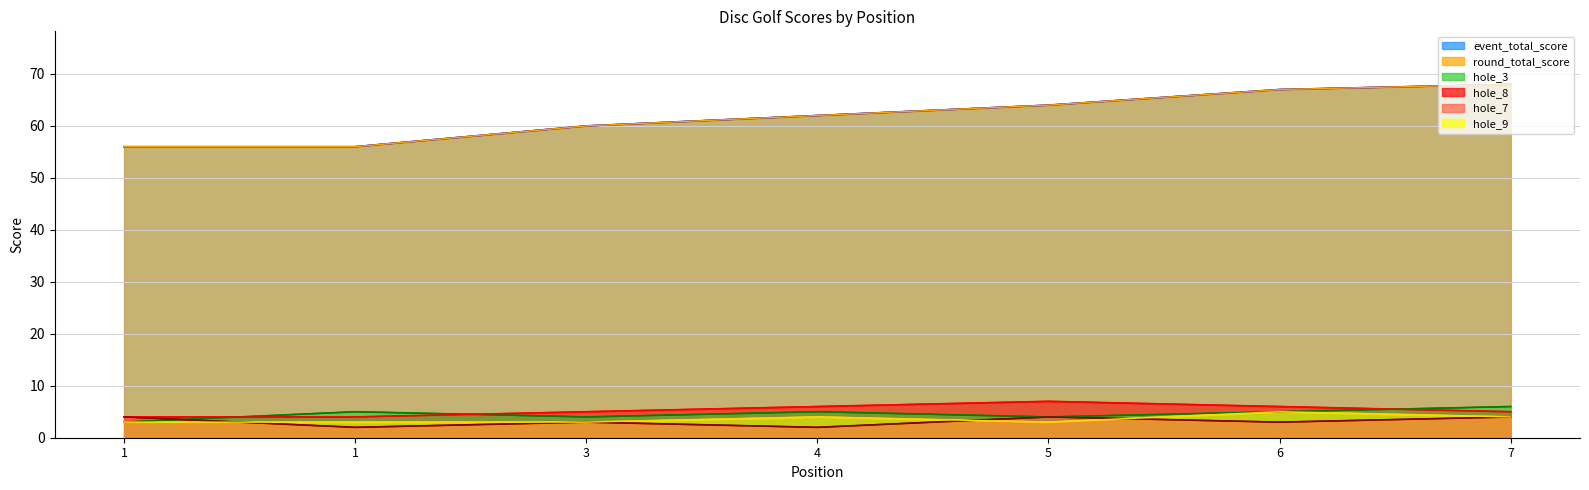

What is the difference between the second highest and second lowest values in the hole_3 series?

1